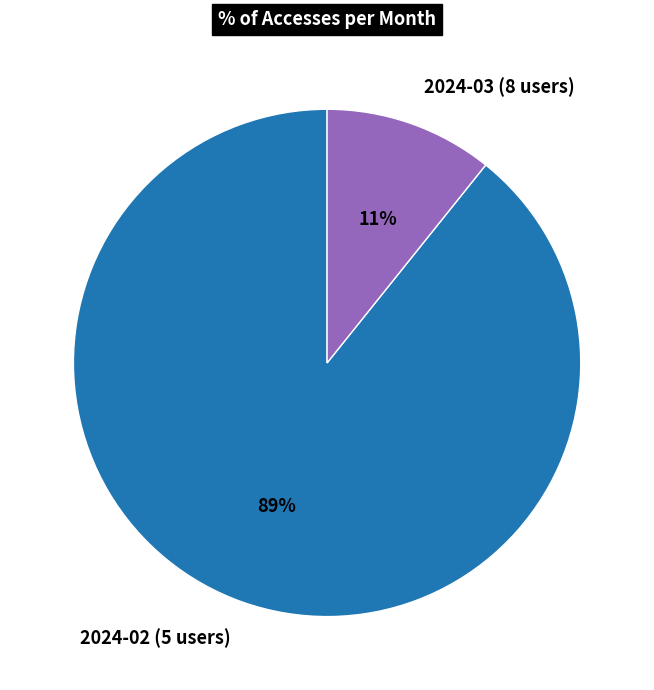

Count the number of slices in the pie.

2